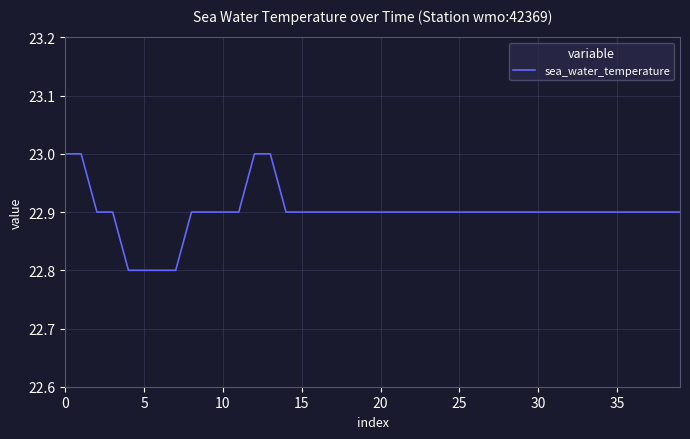

What is the difference between the maximum and minimum values?

0.2